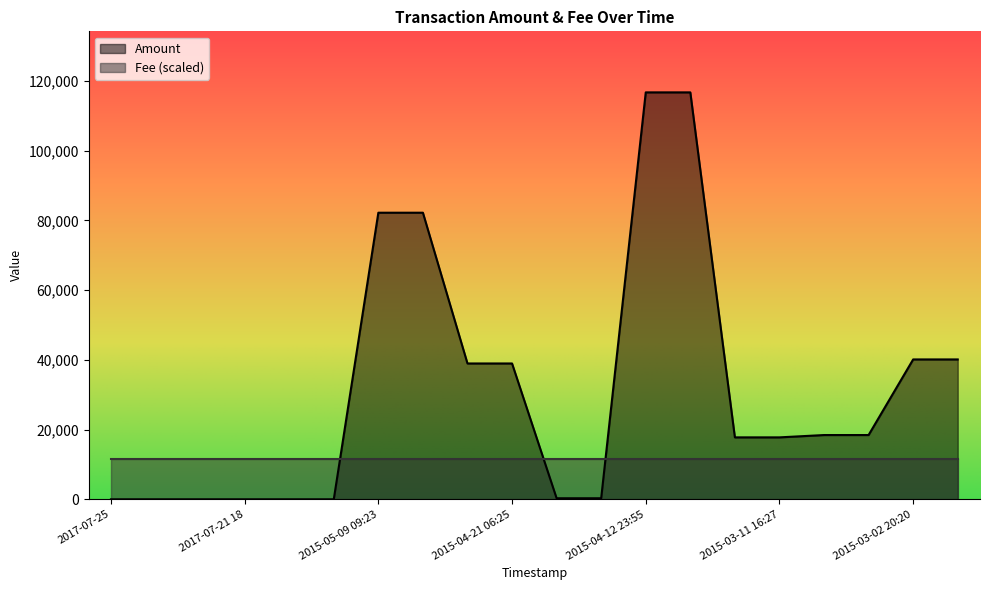

Count the number of values greater than 18435.

10